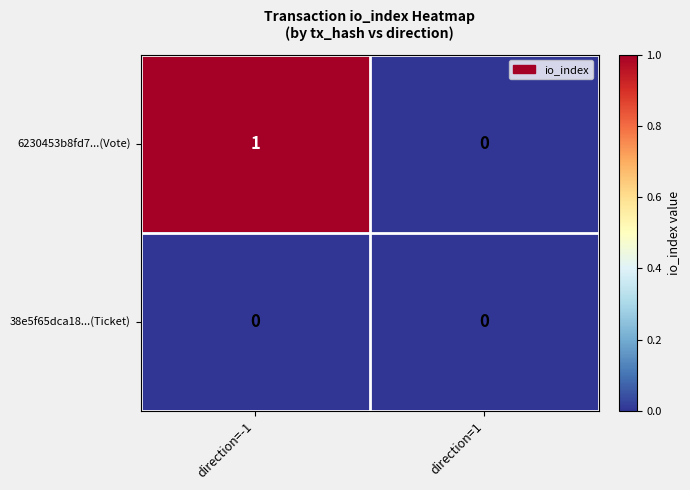

At which label does 6230453b8fd7...(Vote) reach its peak?

direction=-1